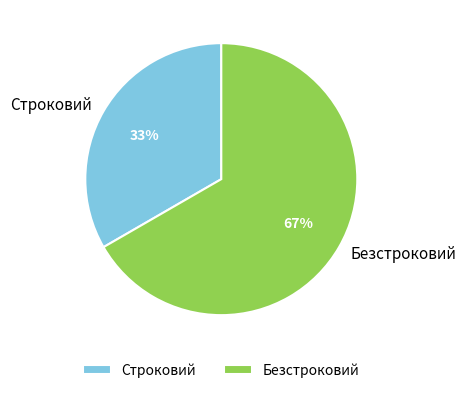

How many segments does this pie chart have?

2